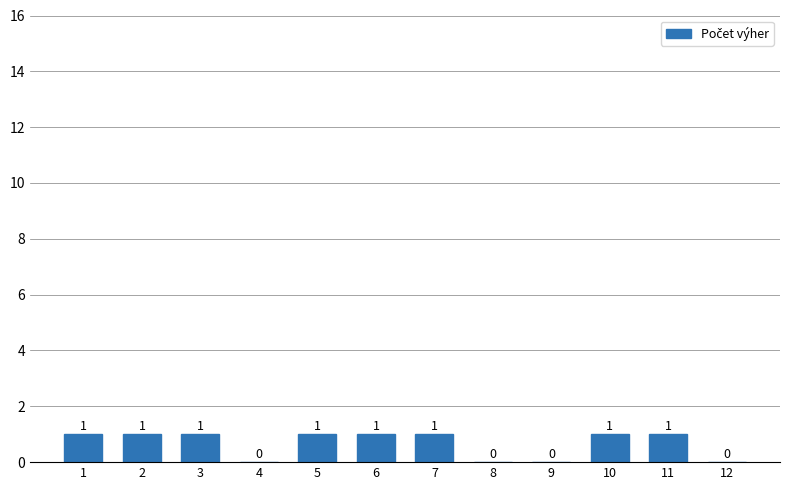

The value at 10 is 0. True or false?

False